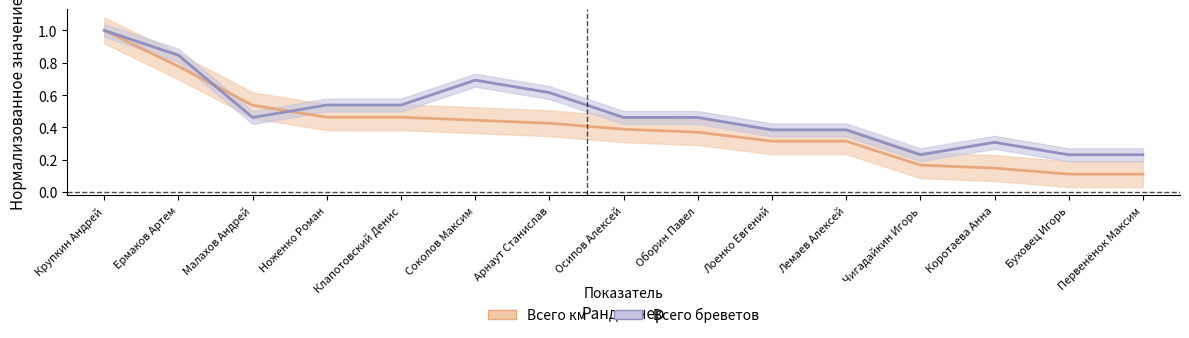

At which label is Всего км closest to 0?

Буховец Игорь